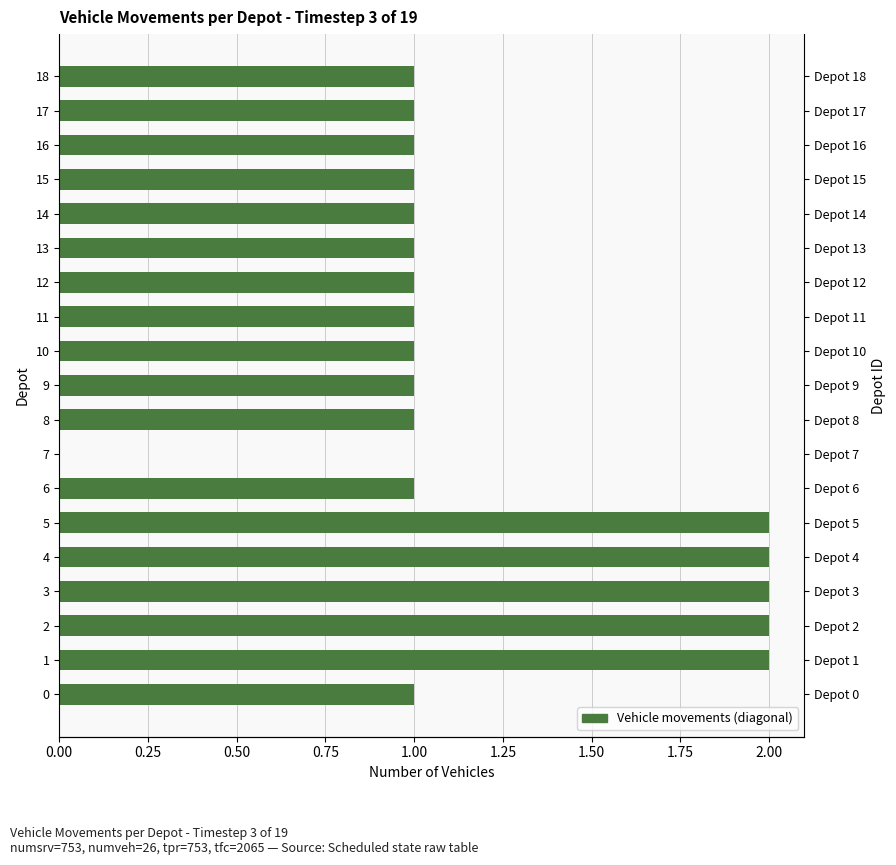

What is the value of the 2nd bar from the left?

2